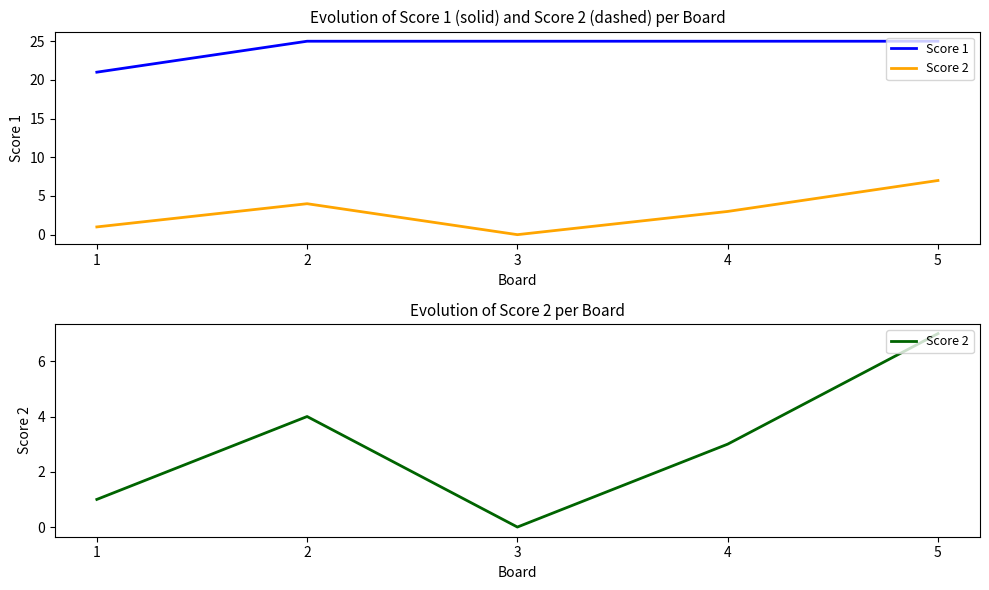

At which label is Score 2 closest to 3?

4